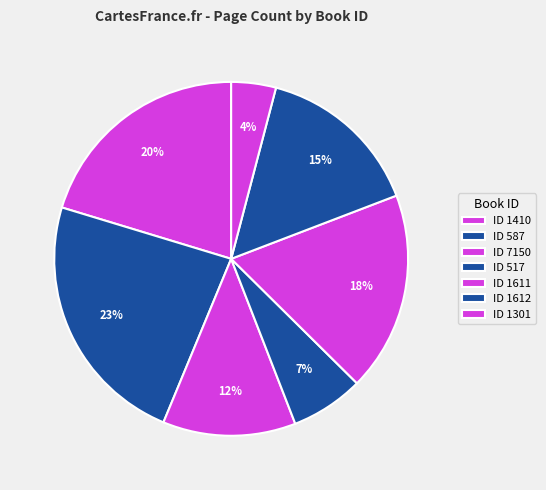

Does any single category account for the majority?

No